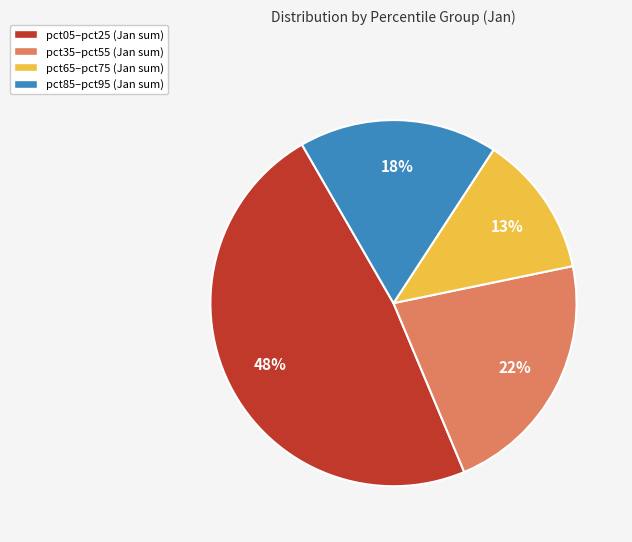

How many slices are in this pie chart?

4